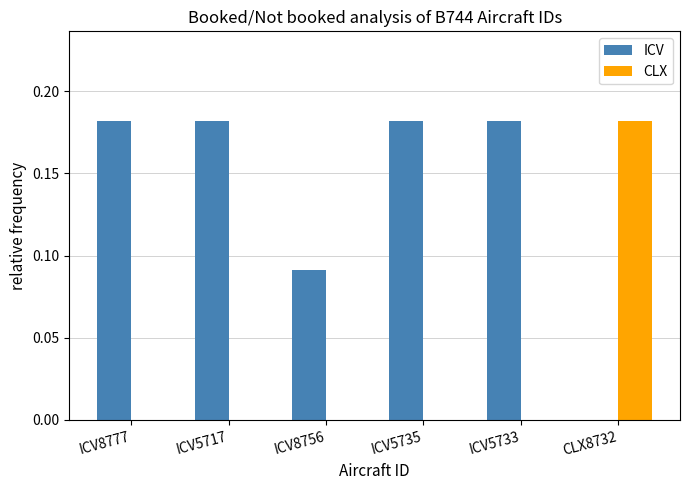

Is the value of CLX at ICV5717 greater than the value of ICV at ICV8777?

No